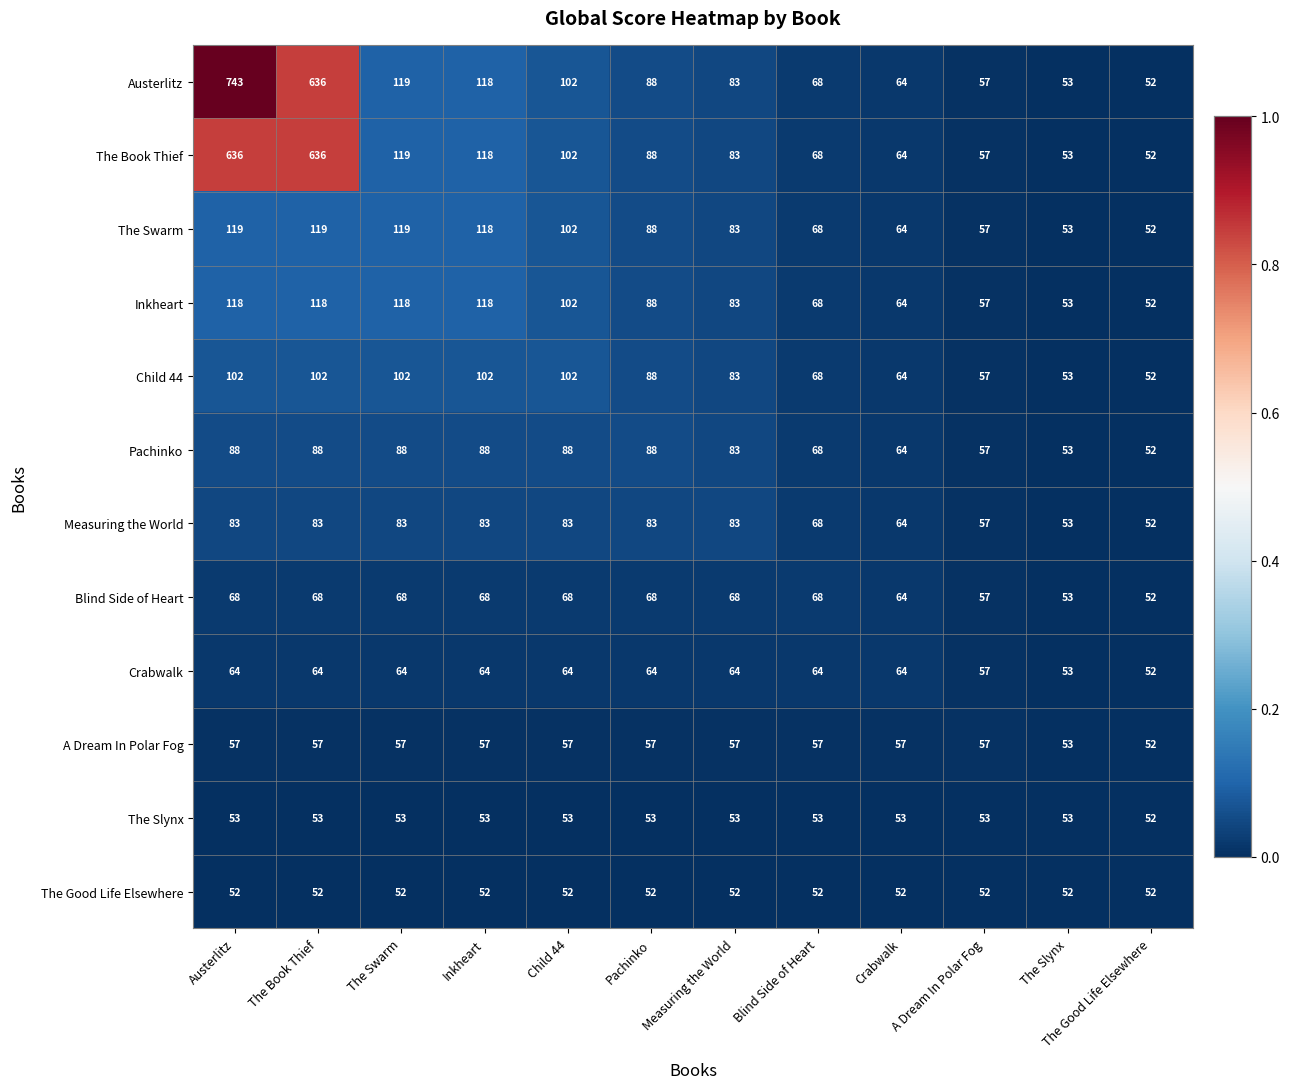

True or false: The Slynx has a value of 93 at Child 44.

False